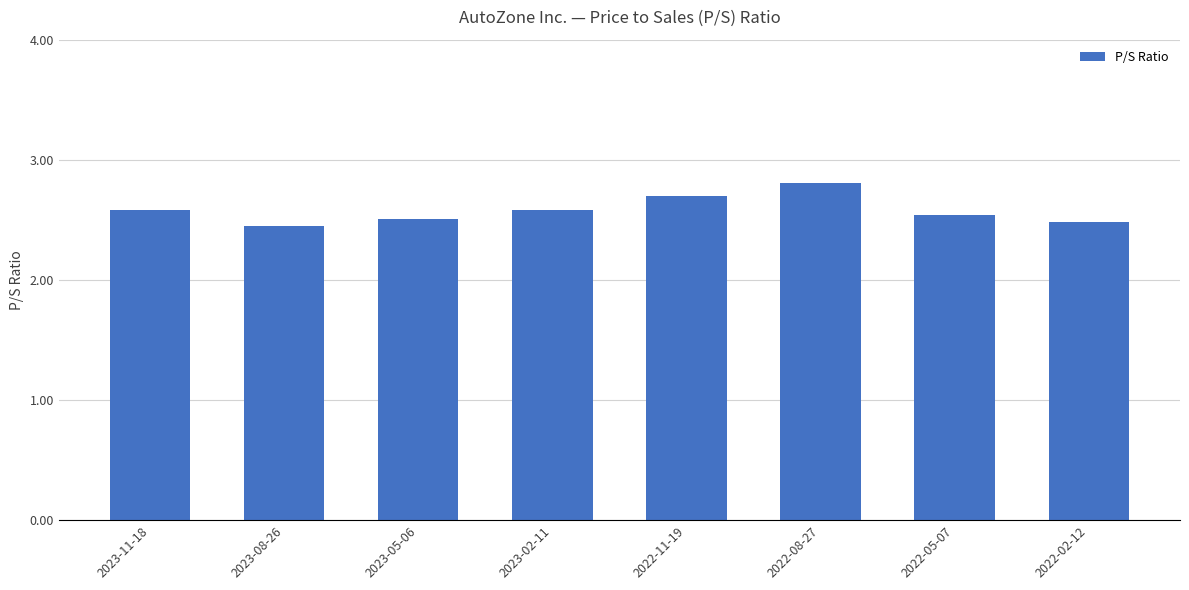

What is the difference between the values at 2022-11-19 and 2023-11-18?

0.1